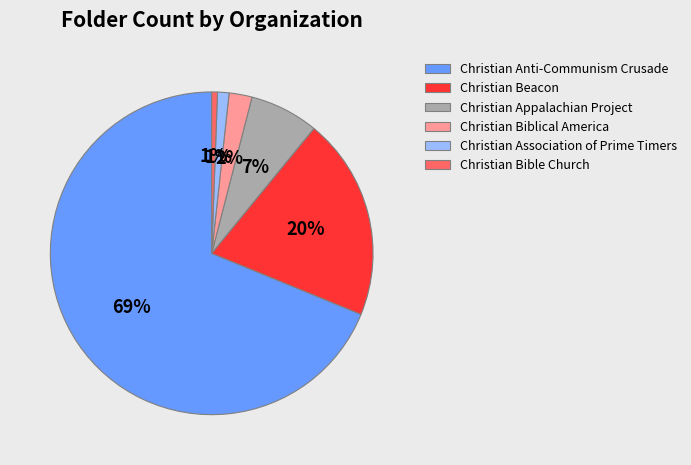

The Christian Anti-Communism Crusade slice represents 80% of the pie. True or false?

False